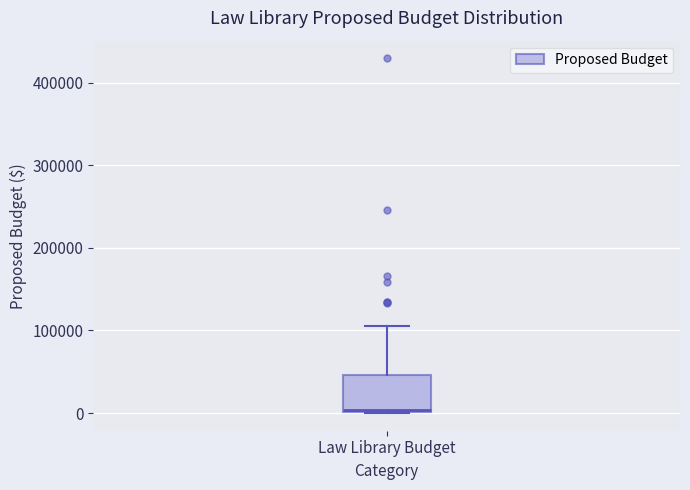

Read this box plot against the y-axis: the position of the median line, the range covered by the box, and the ends of both whiskers. The values are not printed on the chart, so give them approximately, as read against the axis.

median 0, box 0 to 50000, whiskers 0 to 110000